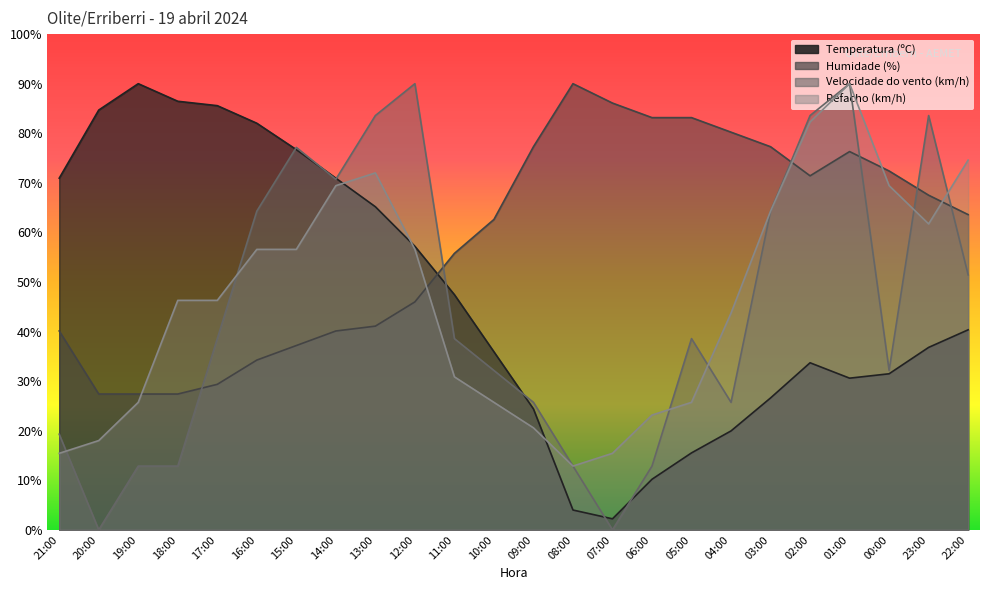

What is the total value across all series at 01:00?

286.9